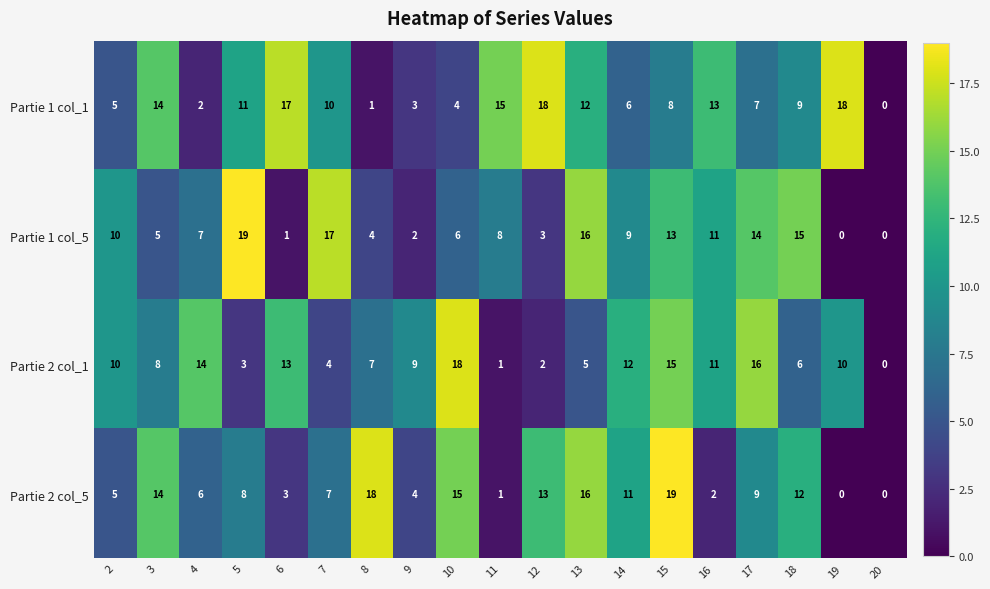

What is the greatest value displayed?

19